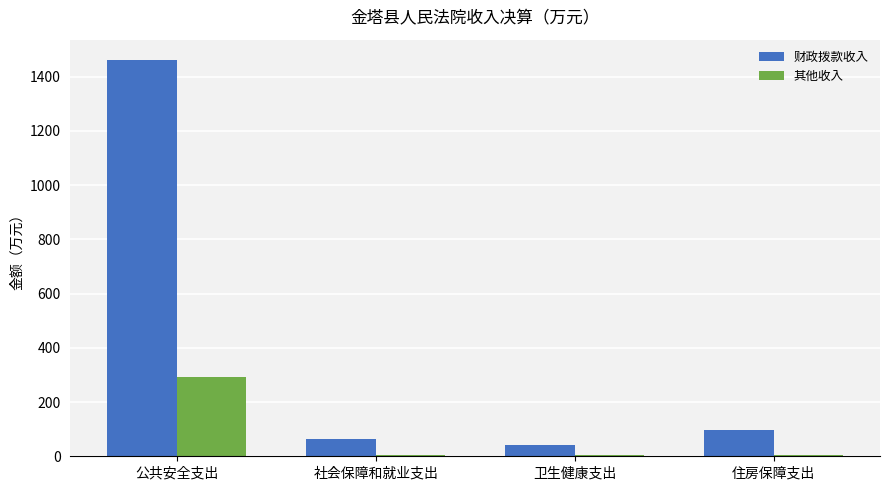

At which category does the chart reach its peak across all series?

公共安全支出